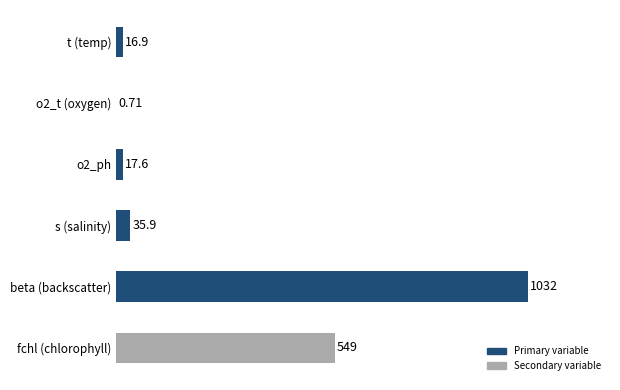

Are the bars horizontal?

Yes